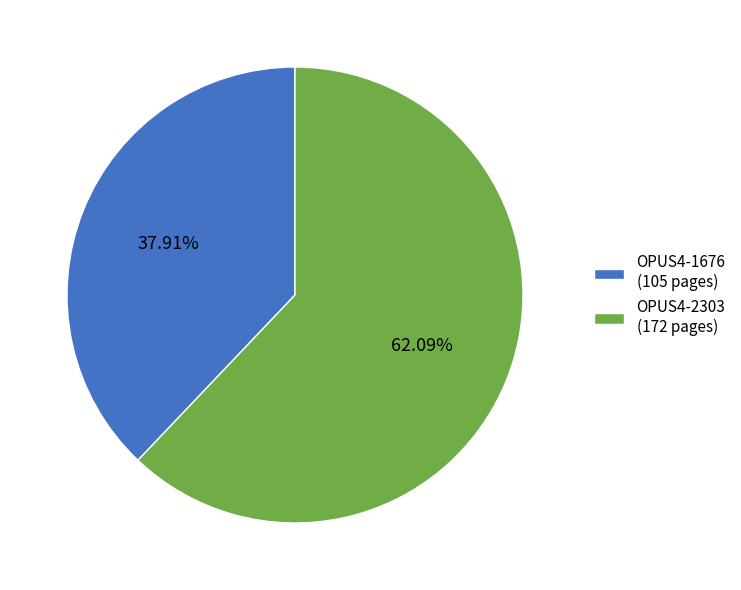

To the nearest percent, what portion does OPUS4-1676 represent?

38%